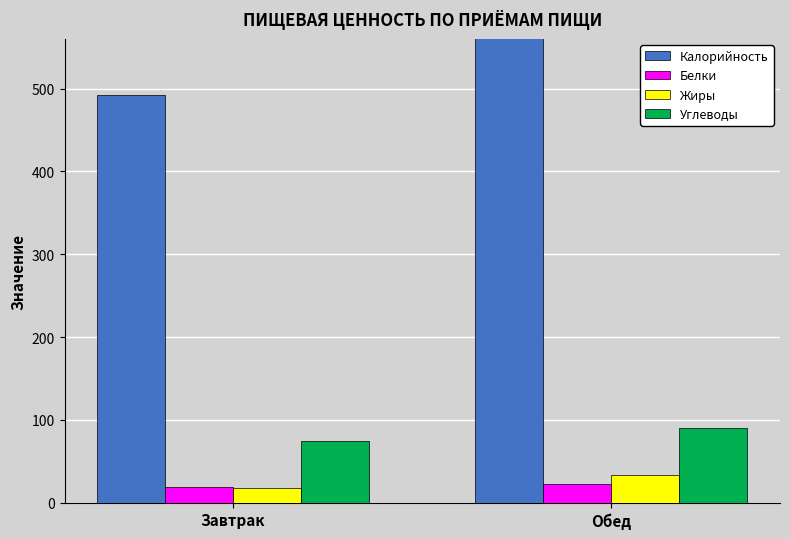

At which category does the chart reach its peak across all series?

Обед